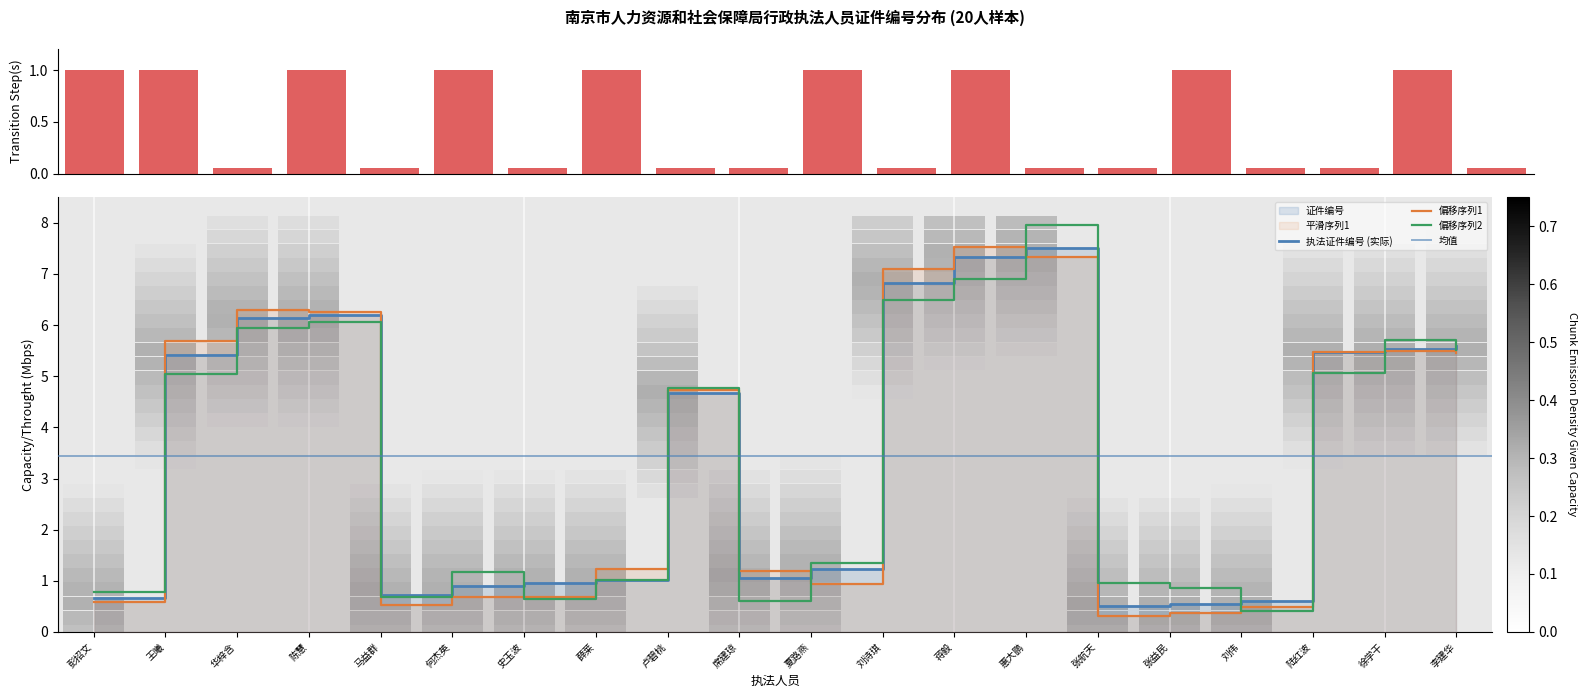

The chart shows a value of 10.2 at 惠大鹏. True or false?

False